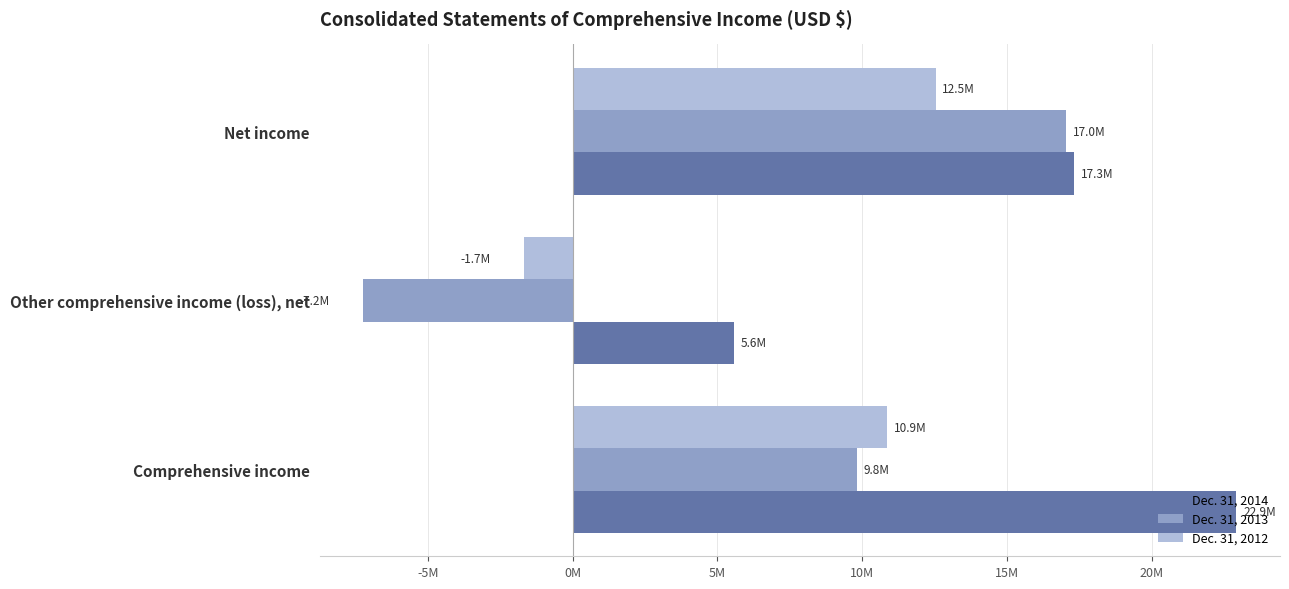

What are all the series names shown in the legend?

Dec. 31, 2014, Dec. 31, 2013, Dec. 31, 2012